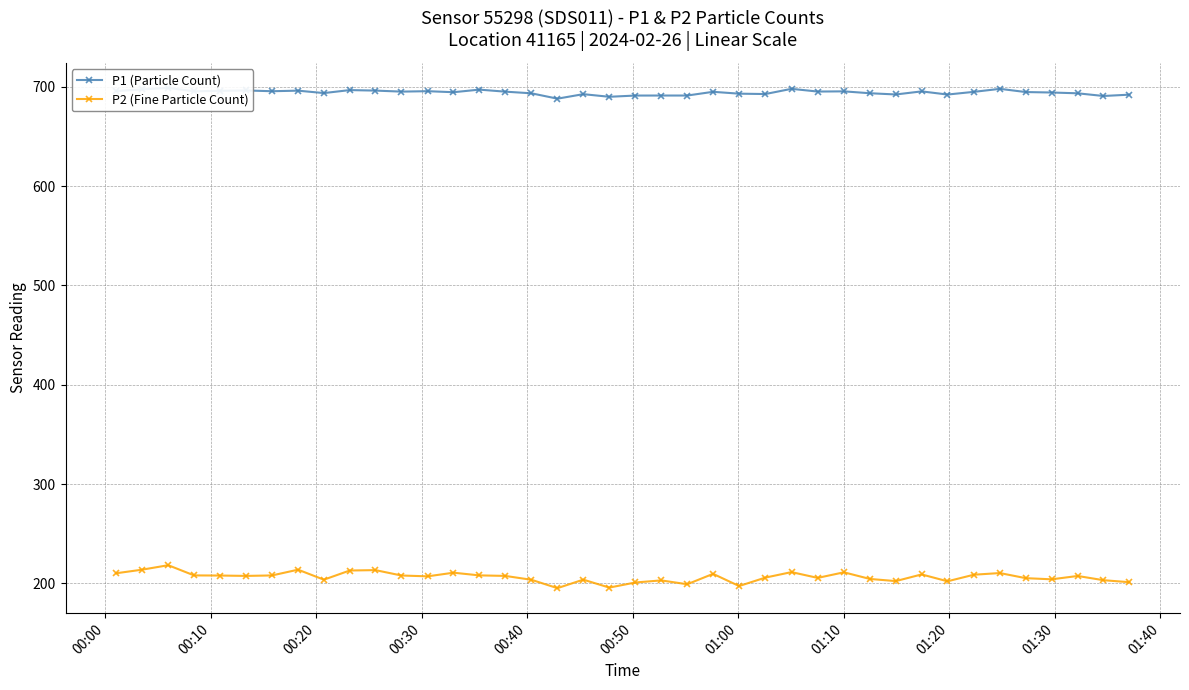

True or false: P2 (Fine Particle Count) has more than 0 points higher than both neighbors.

True